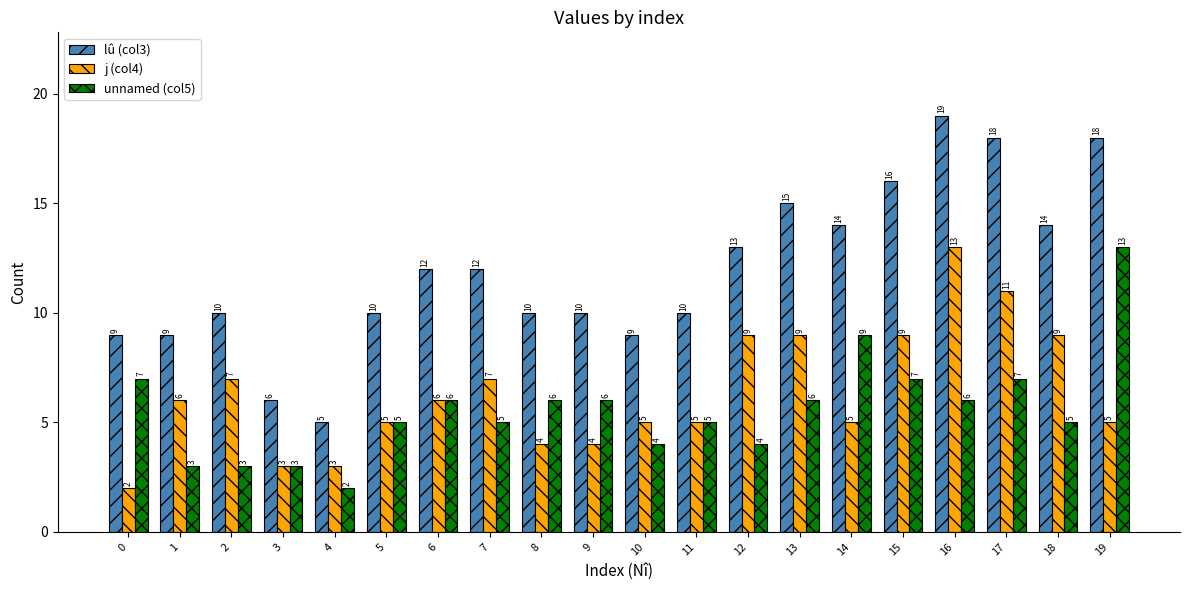

Which series has the widest spread of values?

lû (col3)